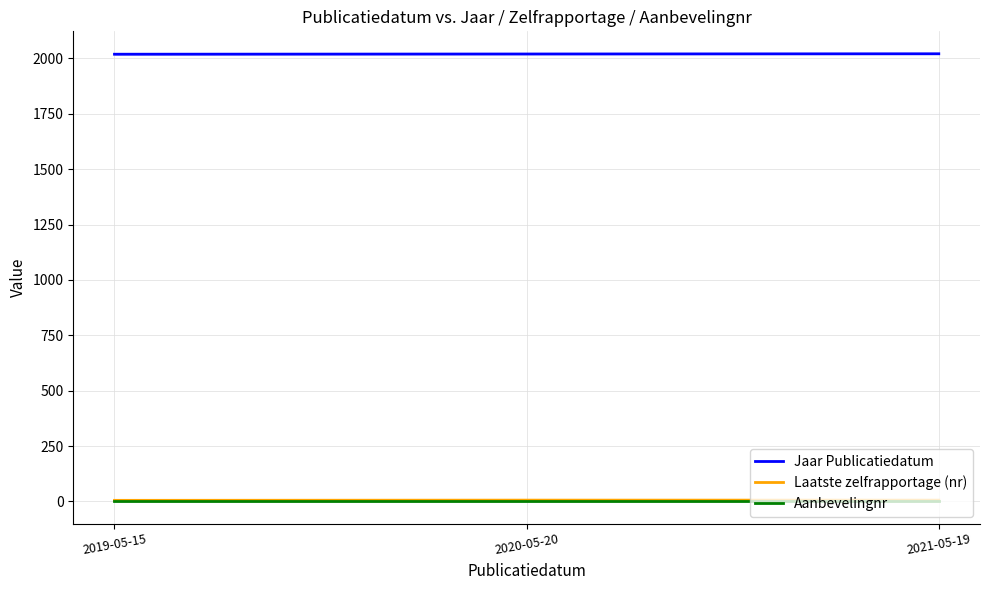

Is the value of Laatste zelfrapportage (nr) at 2019-05-15 greater than the value of Aanbevelingnr at 2021-05-19?

Yes